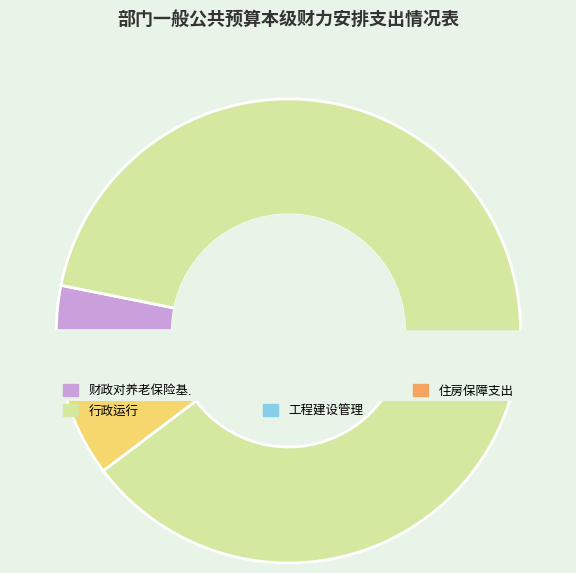

Which has a higher value, 财政对养老保险基金的补助 or 工程建设管理?

财政对养老保险基金的补助